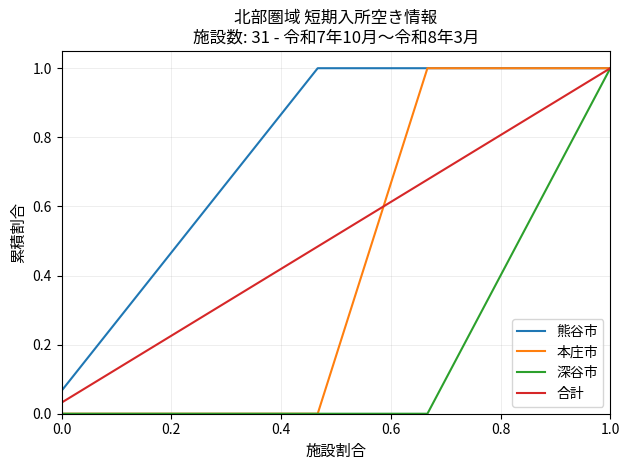

Which series has the largest total across all categories?

熊谷市